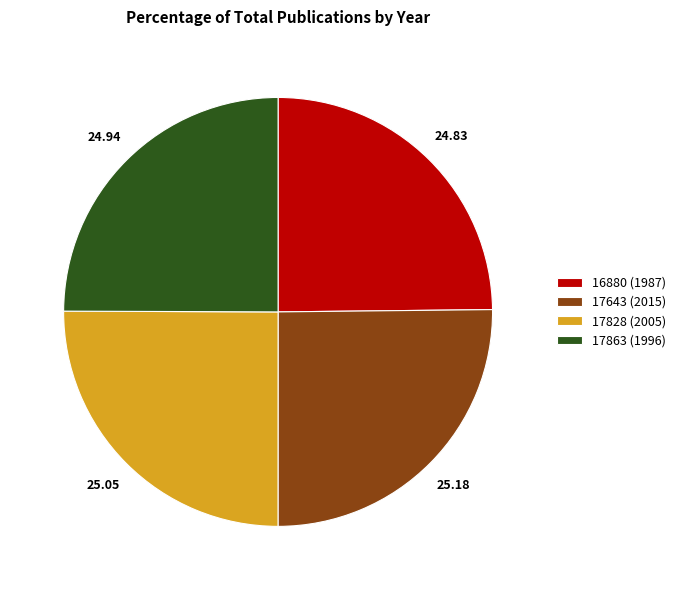

Does any single category account for the majority?

No